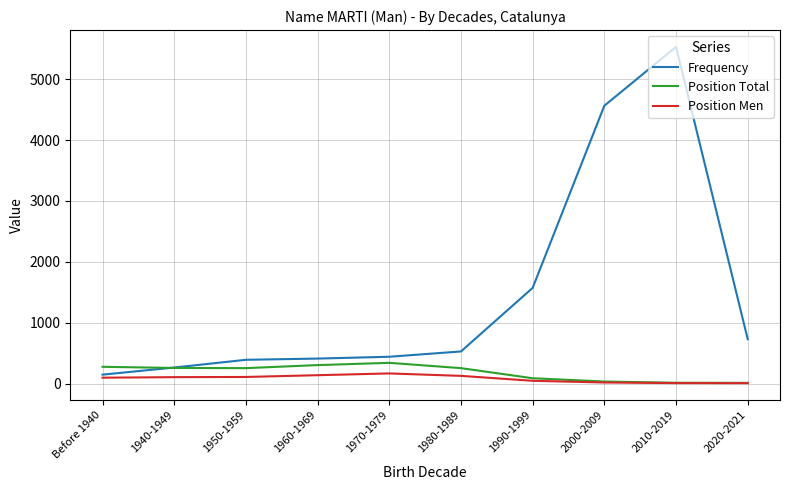

Is it true that Frequency equals 4565 at 2000-2009?

True